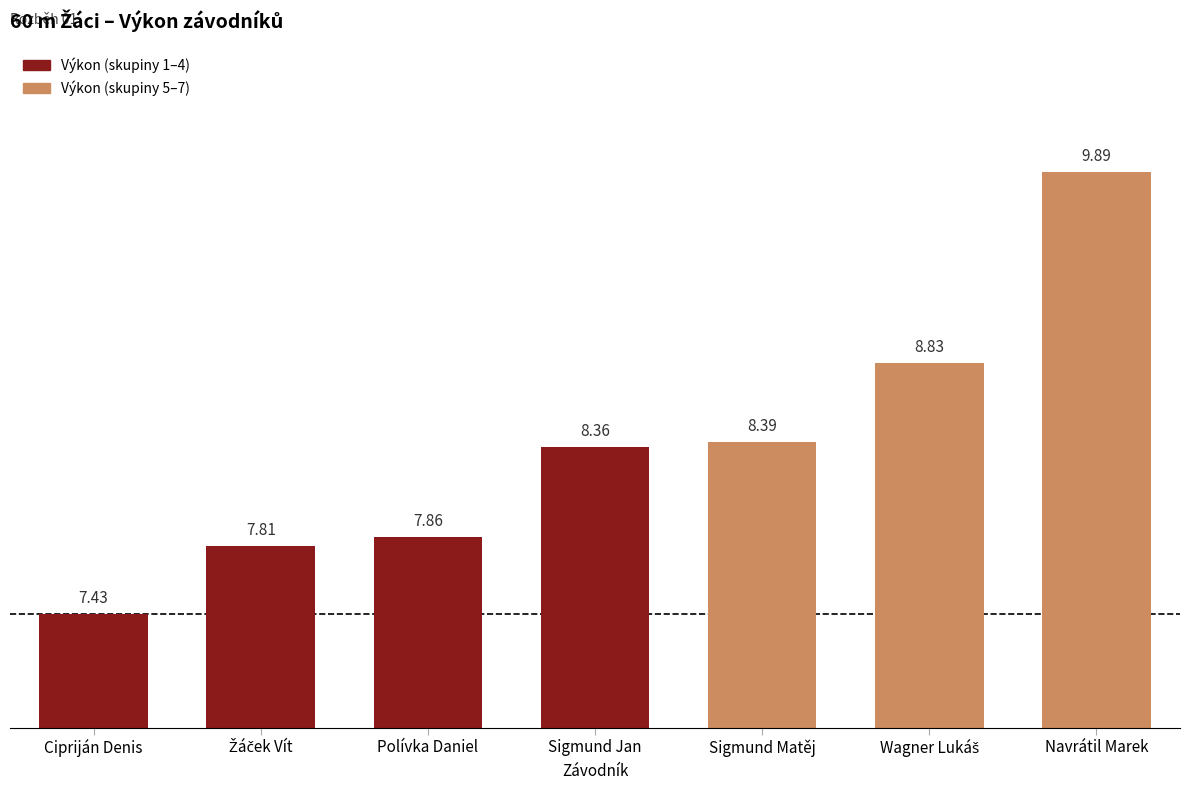

What is the change in value from Polívka Daniel to Sigmund Matěj?

+0.5